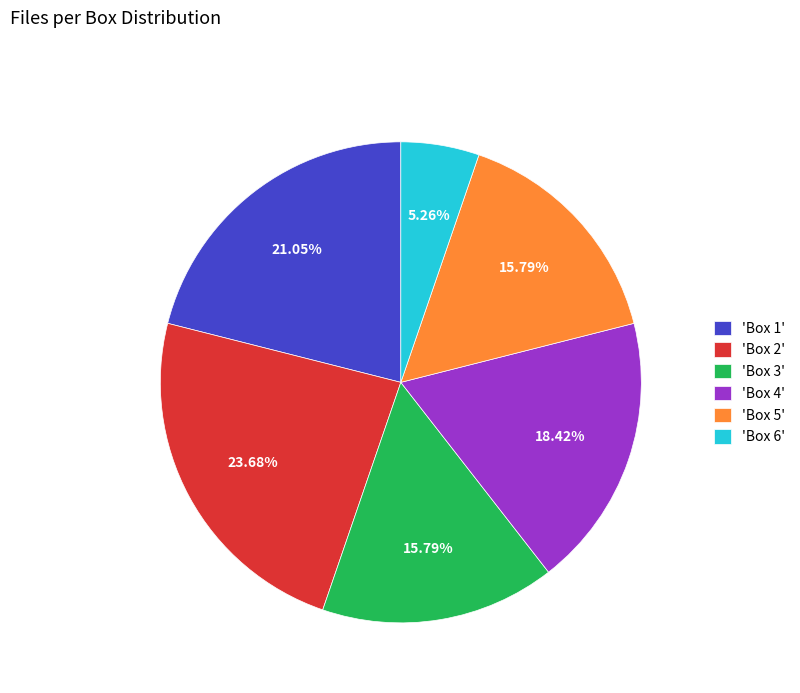

Which category has the biggest portion of the pie?

'Box 2'